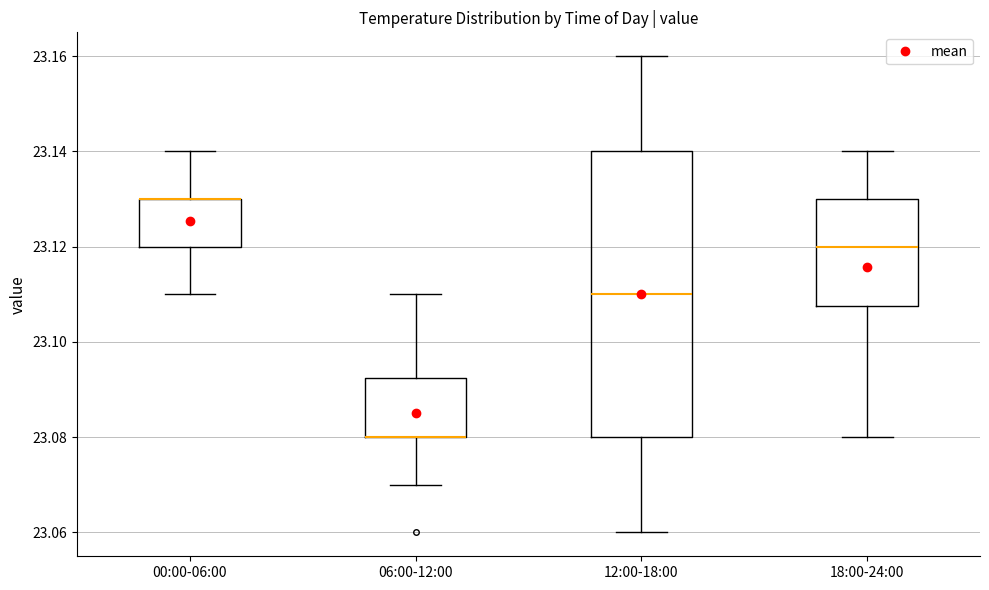

Reading left to right, read every box against the y-axis: the position of its median line, the range the box covers, and the ends of its whiskers. The values are not printed on the chart, so give them approximately, as read against the axis.

00:00-06:00: median 23.130 (drawn on the box's upper edge), box 23.120 to 23.130, whiskers 23.110 to 23.140
06:00-12:00: median 23.080 (drawn on the box's lower edge), box 23.080 to 23.092, whiskers 23.070 to 23.110
12:00-18:00: median 23.110, box 23.080 to 23.140, whiskers 23.060 to 23.160
18:00-24:00: median 23.120, box 23.108 to 23.130, whiskers 23.080 to 23.140